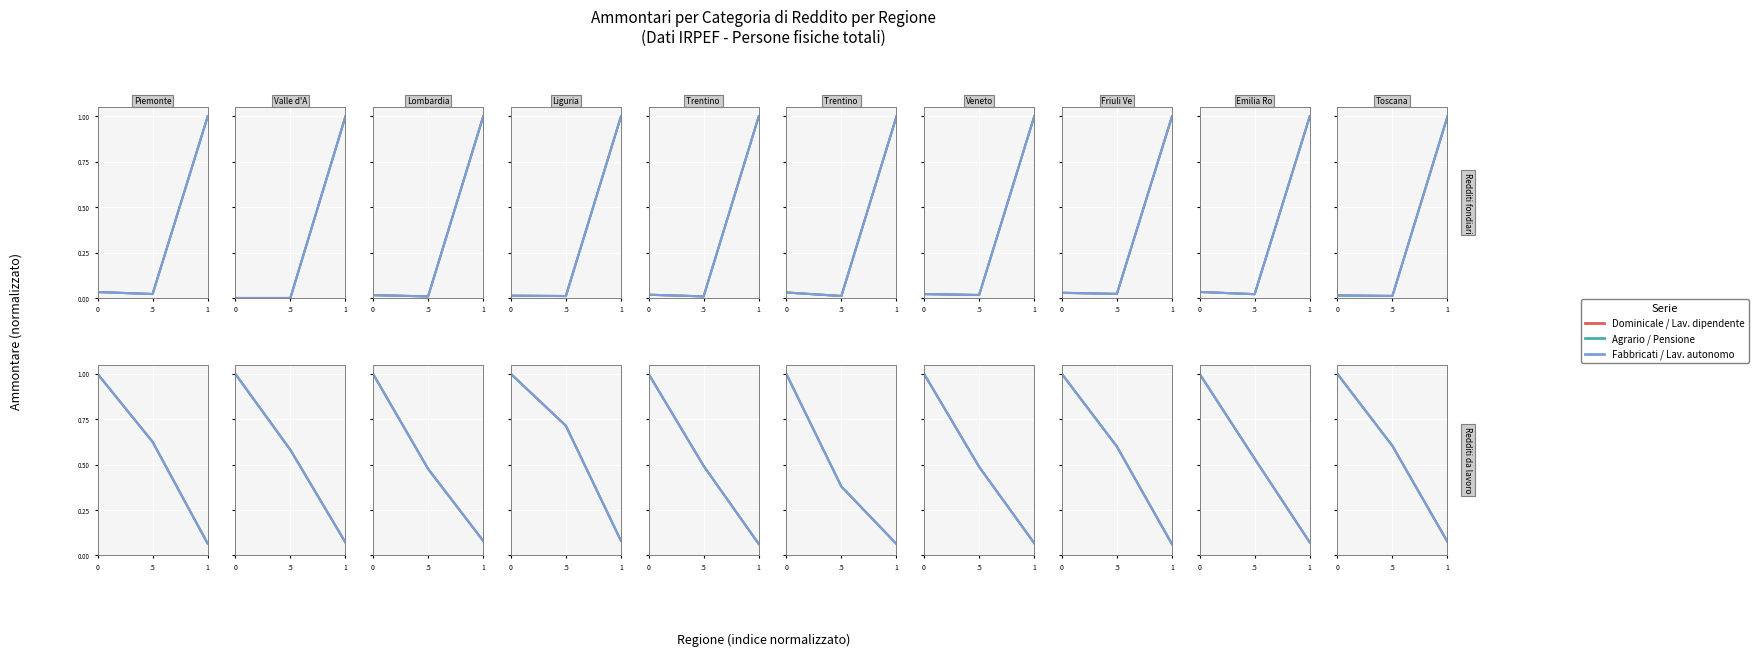

What position from the left is 0?

1